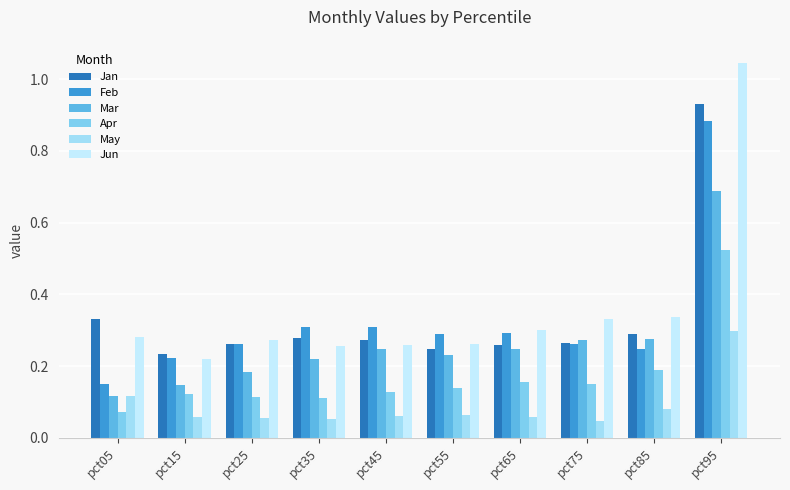

What is the lowest value of the Apr series?

0.1